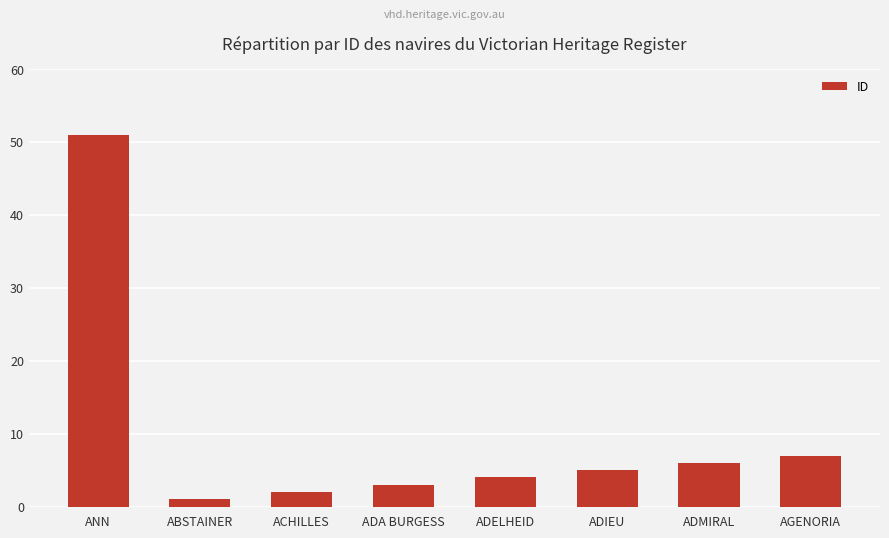

True or false: the data shows 7 at AGENORIA.

True